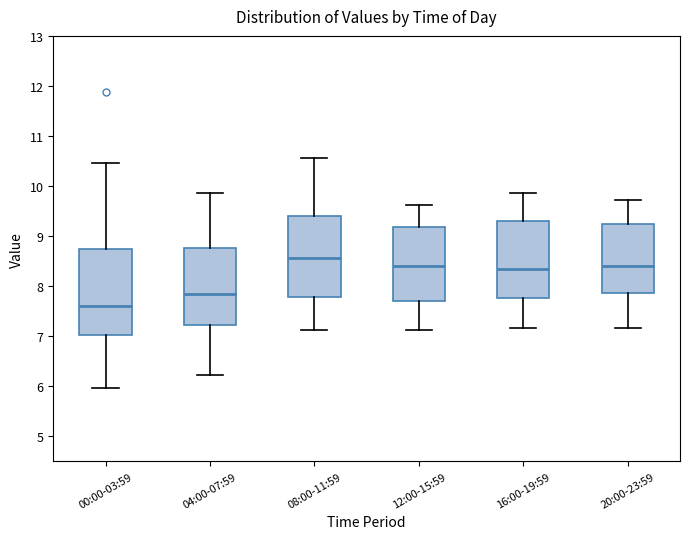

Reading left to right, transcribe this box plot: for each box, give where its median line is, the range the box spans, and where its two whiskers end, as read against the y-axis. The values are not printed on the chart, so give them approximately, as read against the axis.

00:00-03:59: median 7.6, box 7.0 to 8.7, whiskers 6.0 to 10.5
04:00-07:59: median 7.9, box 7.2 to 8.8, whiskers 6.2 to 9.9
08:00-11:59: median 8.6, box 7.8 to 9.4, whiskers 7.1 to 10.6
12:00-15:59: median 8.4, box 7.7 to 9.2, whiskers 7.1 to 9.6
16:00-19:59: median 8.4, box 7.8 to 9.3, whiskers 7.2 to 9.9
20:00-23:59: median 8.4, box 7.9 to 9.2, whiskers 7.2 to 9.7